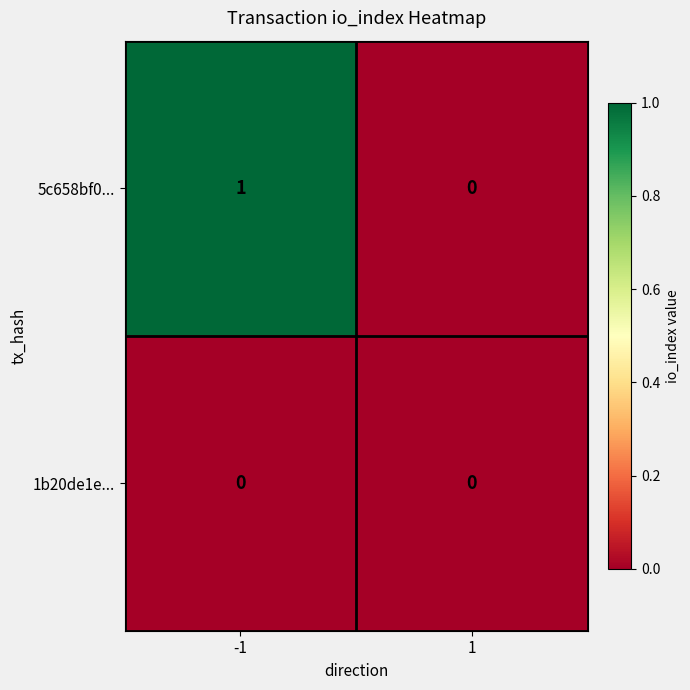

True or false: 1b20de1e... has a value of 0 at -1.

True